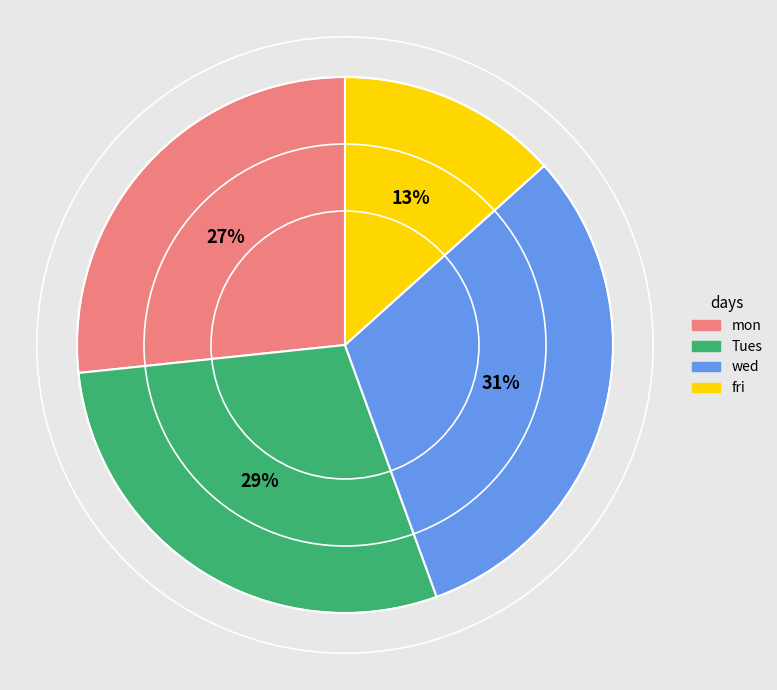

Does wed account for over 50% of the chart?

No